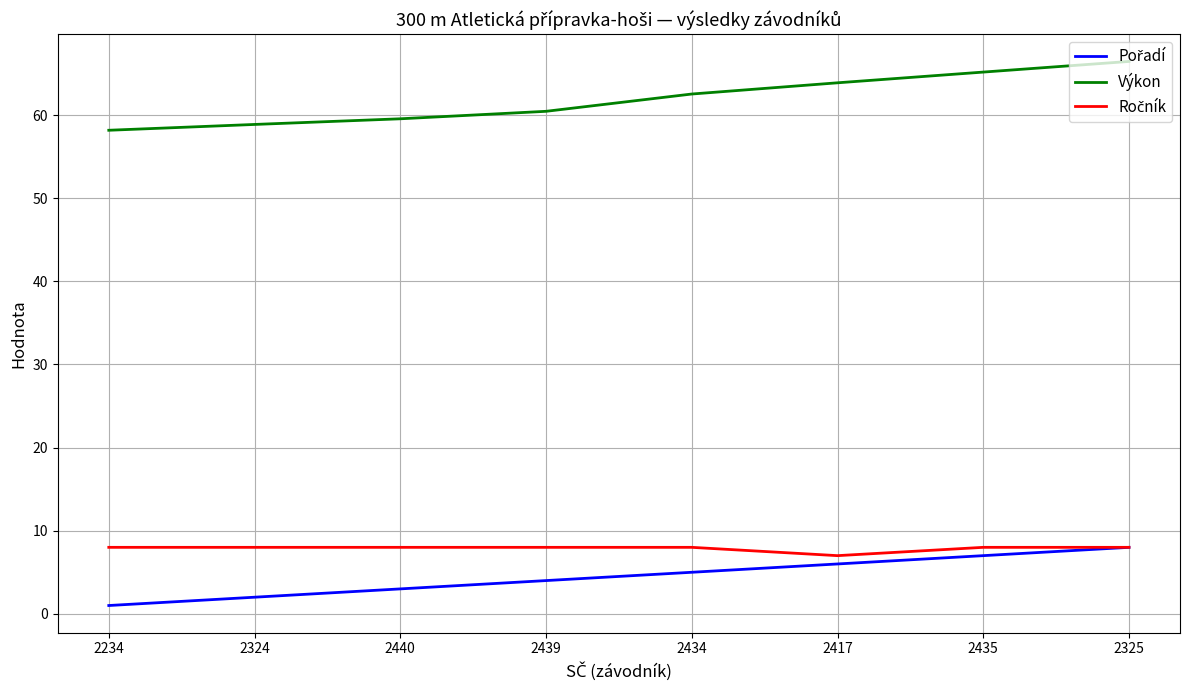

Which series has the largest total across all categories?

Výkon